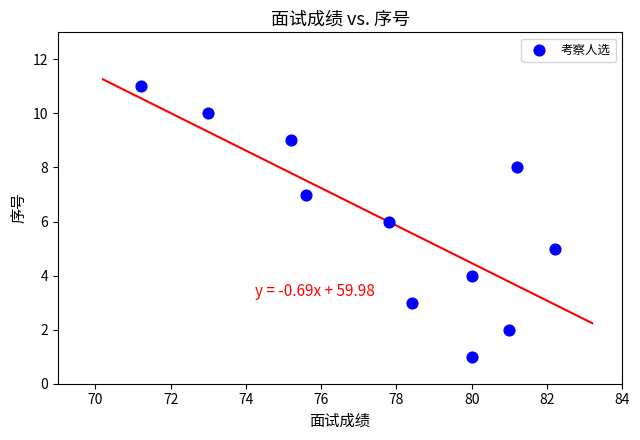

What is the average Y value?

6